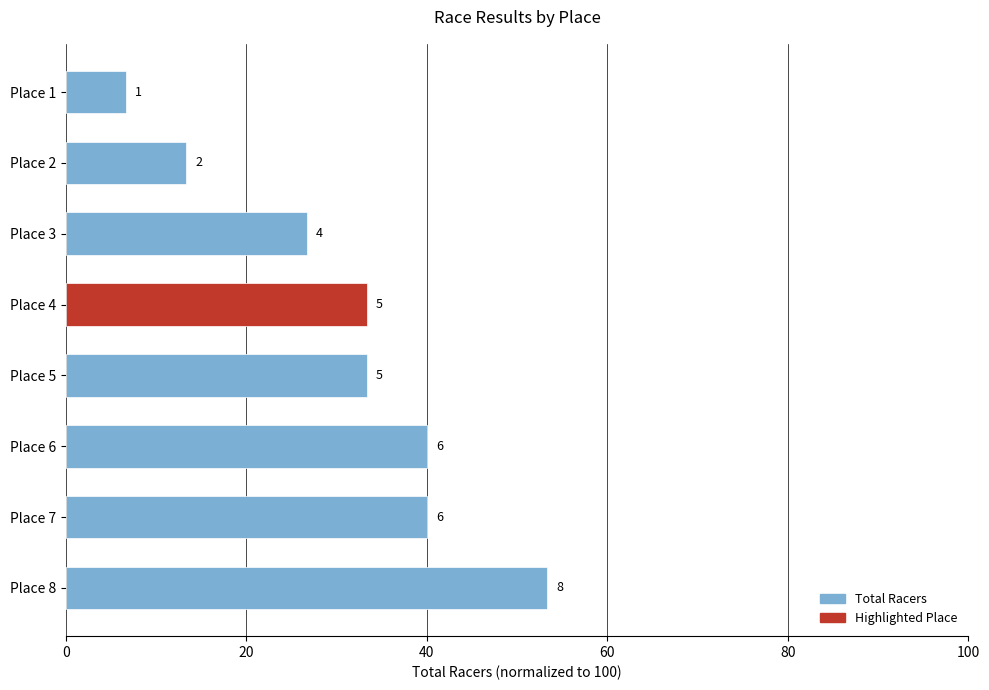

How many bars are there in total?

8